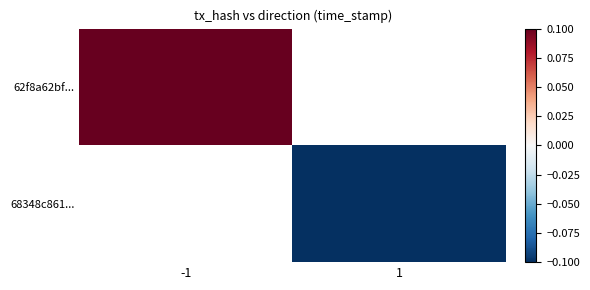

Rank the series by their maximum value, from highest to lowest.

62f8a62bf..., 68348c861...